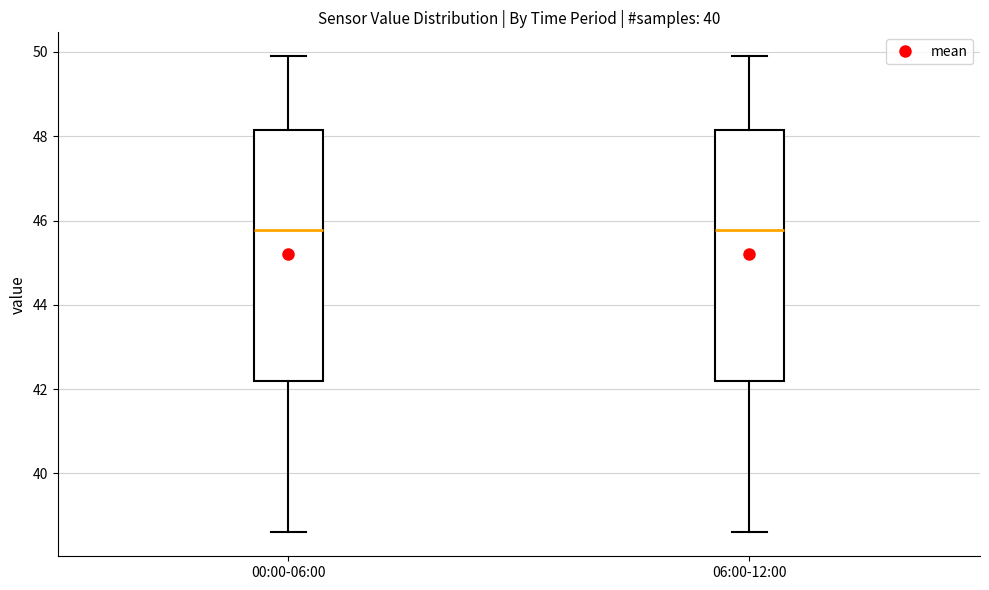

Where does the lower whisker of the box for 00:00-06:00 end on the y-axis? The values are not printed on the chart, so give them approximately, as read against the axis.

38.6